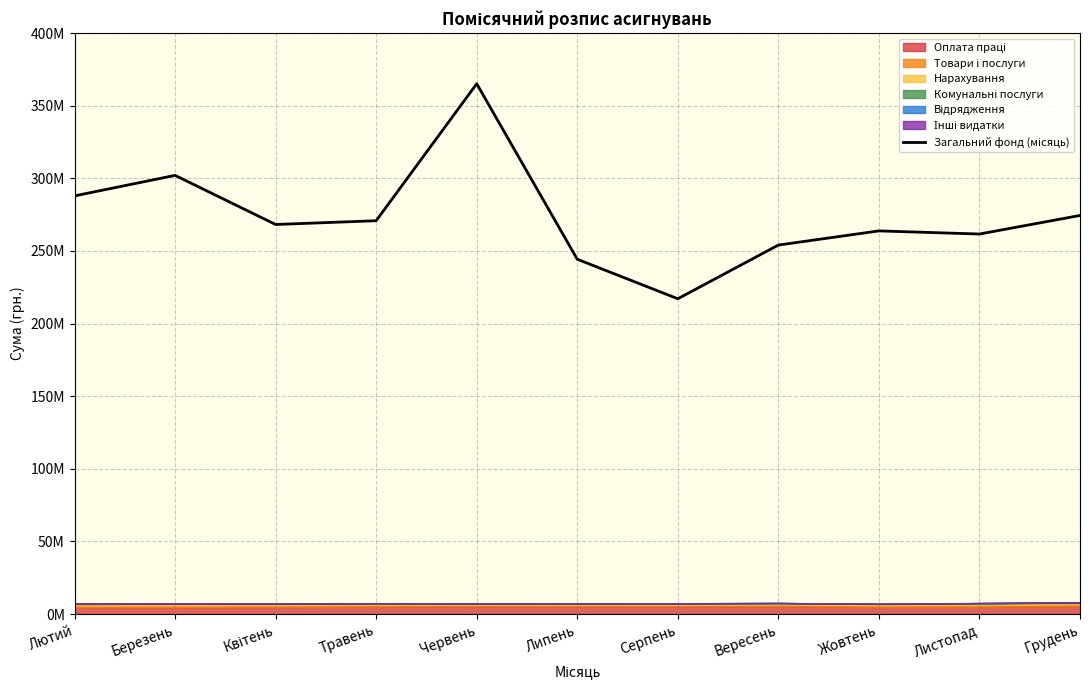

What is the change in value from Березень to Квітень?

-33816609.2